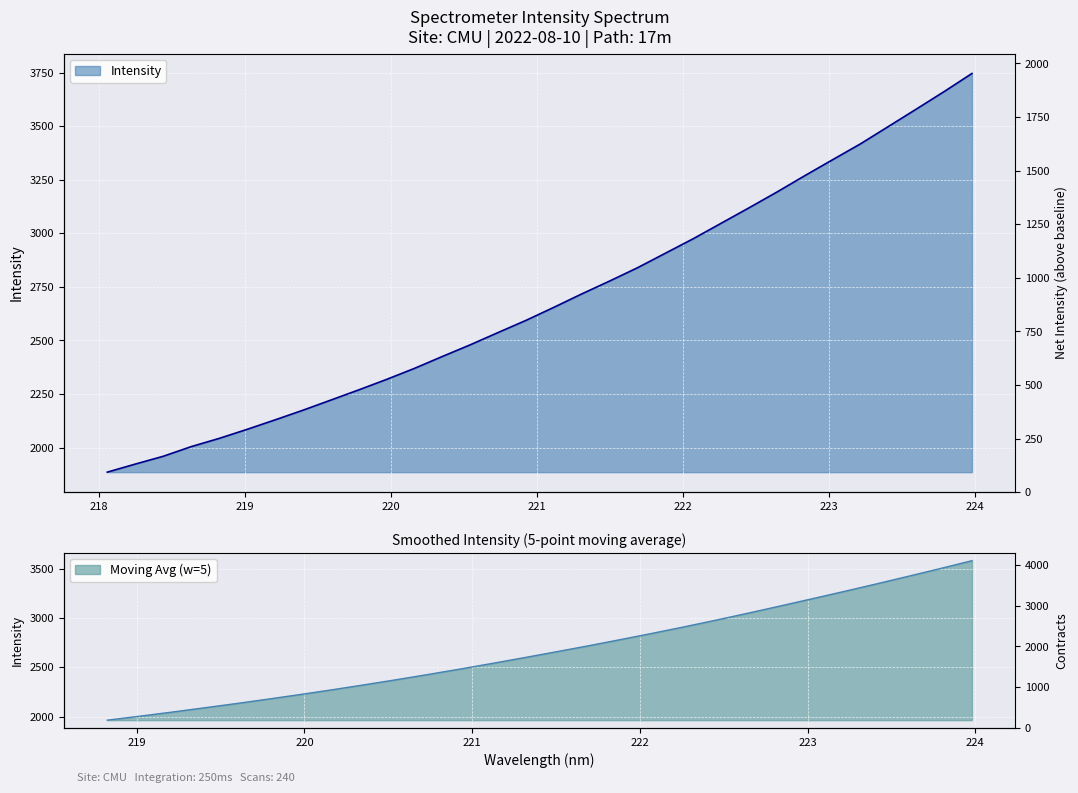

What is the label of the 18th point from the right?

220.7354